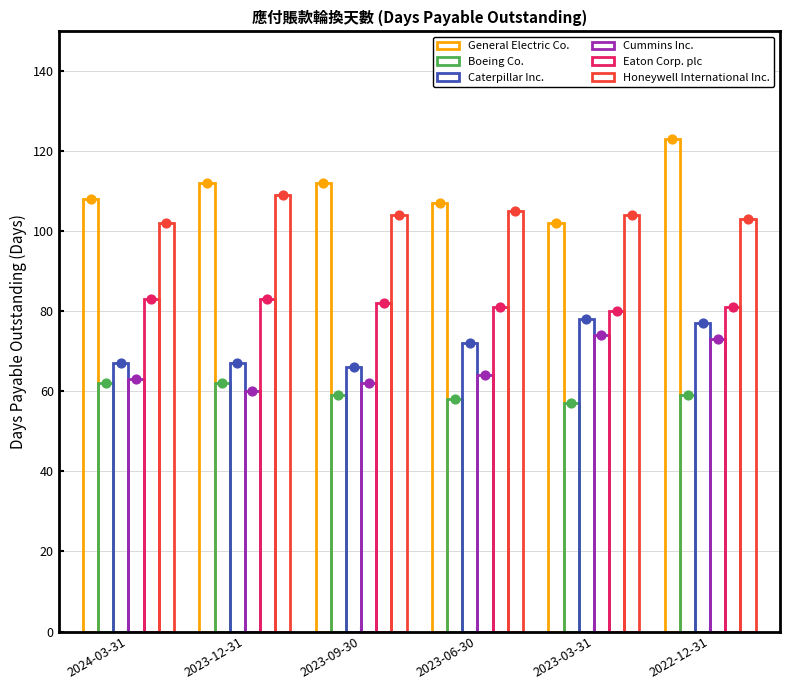

At which category is the sum across all series the highest?

2022-12-31